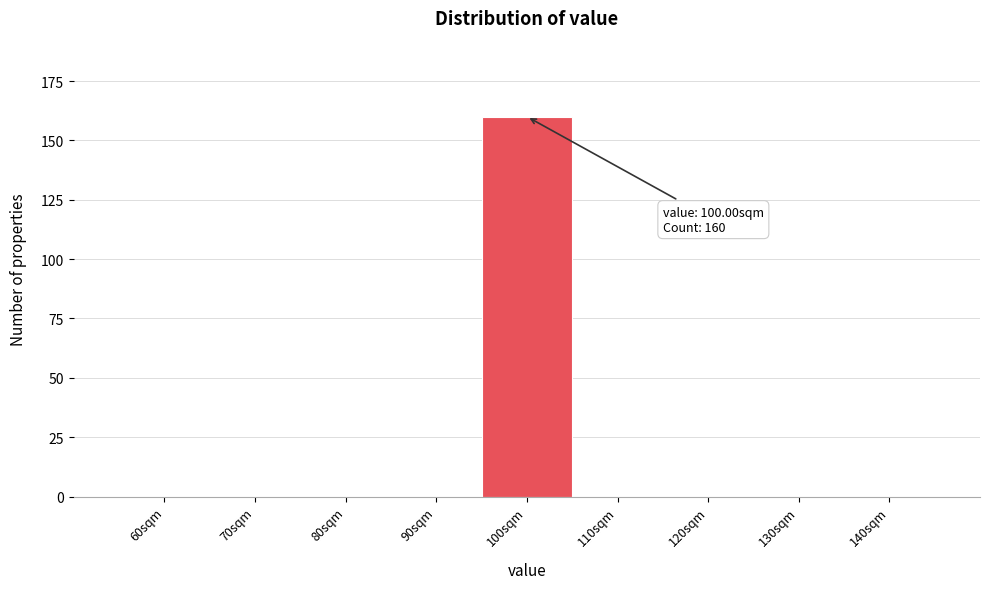

Reading right to left, transcribe all the data shown in this chart.

140sqm=0	130sqm=0	120sqm=0	110sqm=0	100sqm=160	90sqm=0	80sqm=0	70sqm=0	60sqm=0